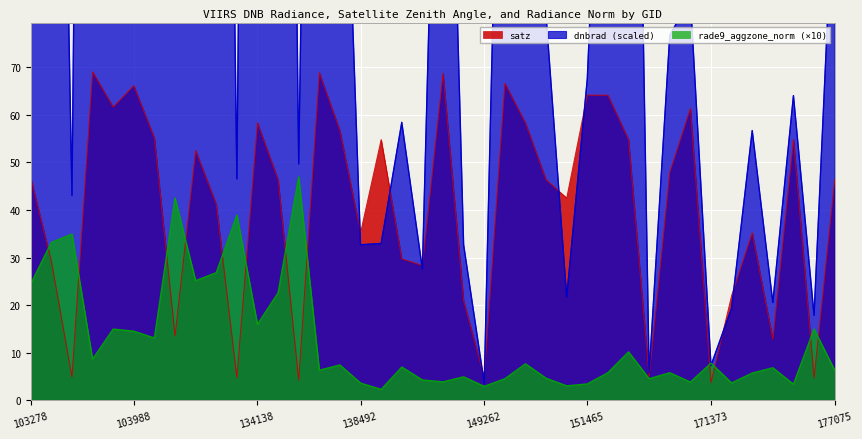

The rade9_aggzone_norm series shows 26.8 at 133404. True or false?

True